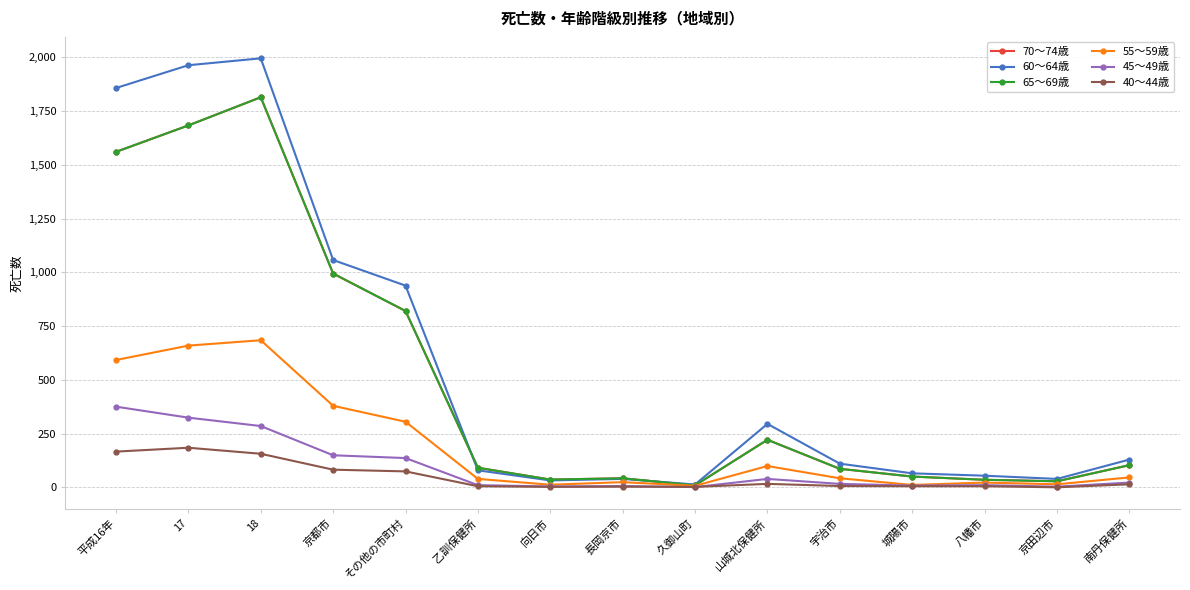

Is the value of 40～44歳 at 山城北保健所 greater than the value of 70～74歳 at 宇治市?

No